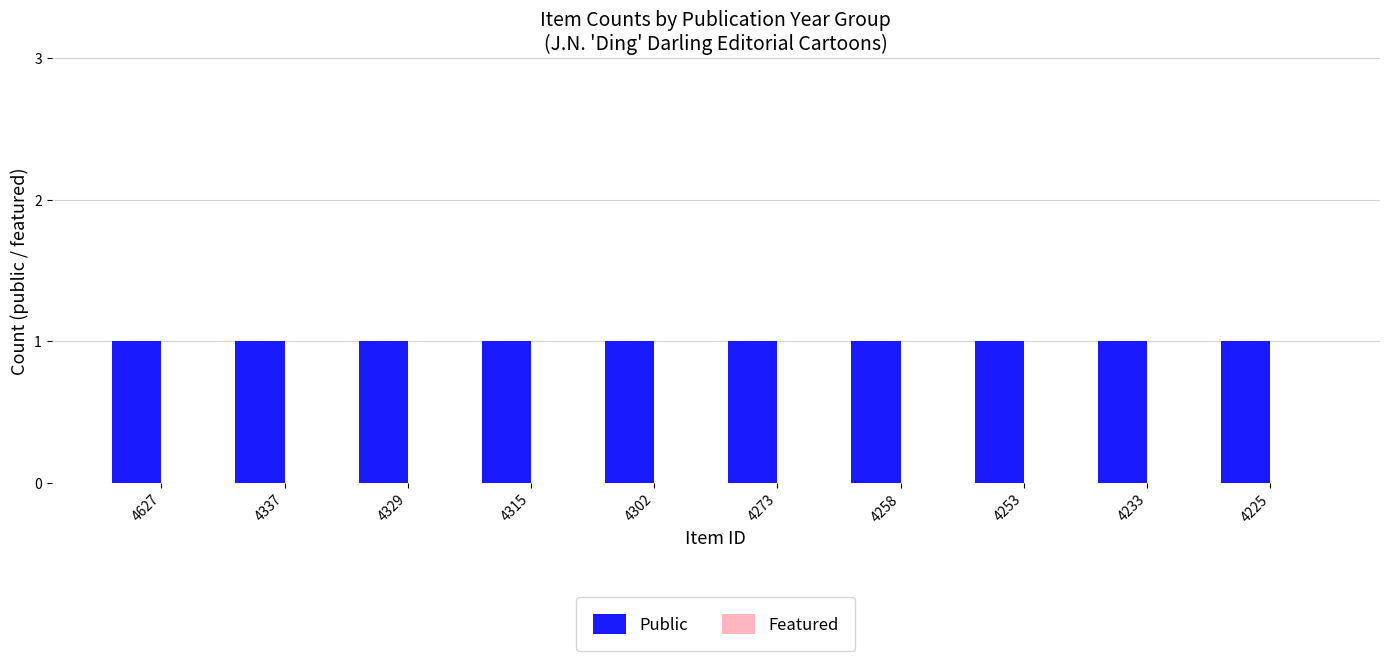

What is the maximum value shown in the chart?

1